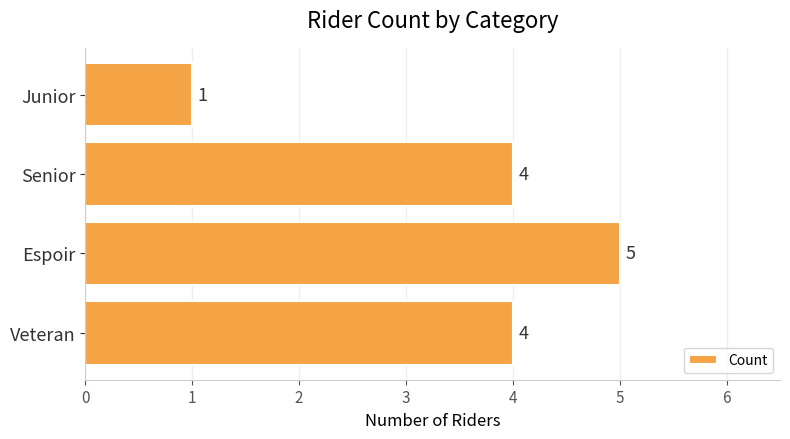

Between Veteran and Junior, which is larger?

Veteran